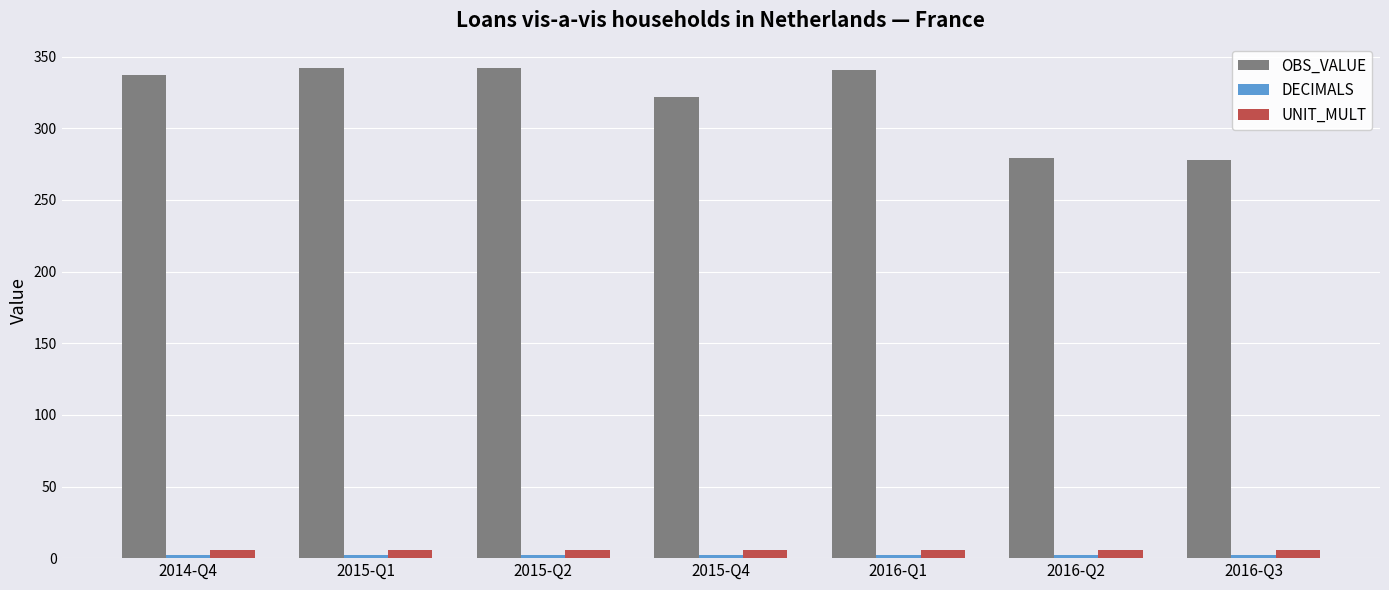

Which series has the largest range (max minus min)?

OBS_VALUE